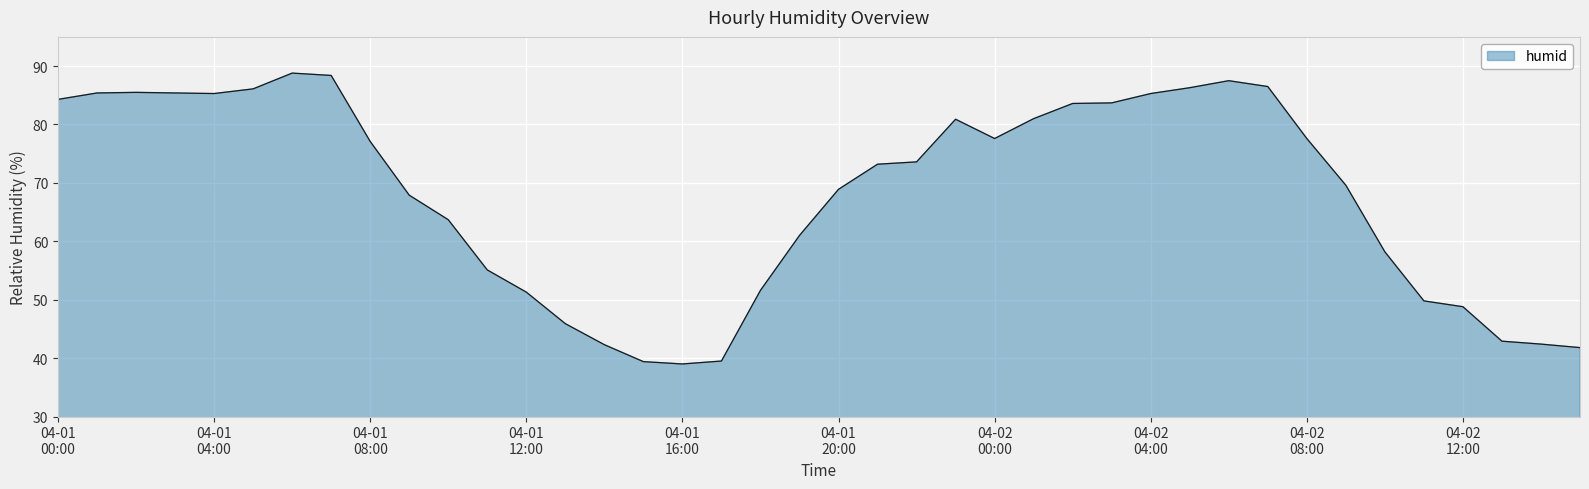

What is the maximum value shown in the chart?

88.8